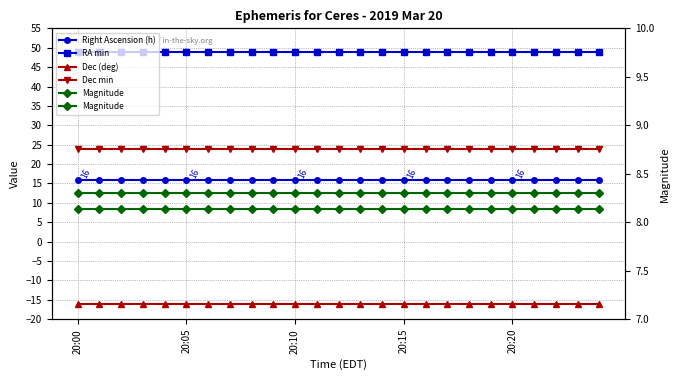

Which category has the lowest value across all series?

20:00